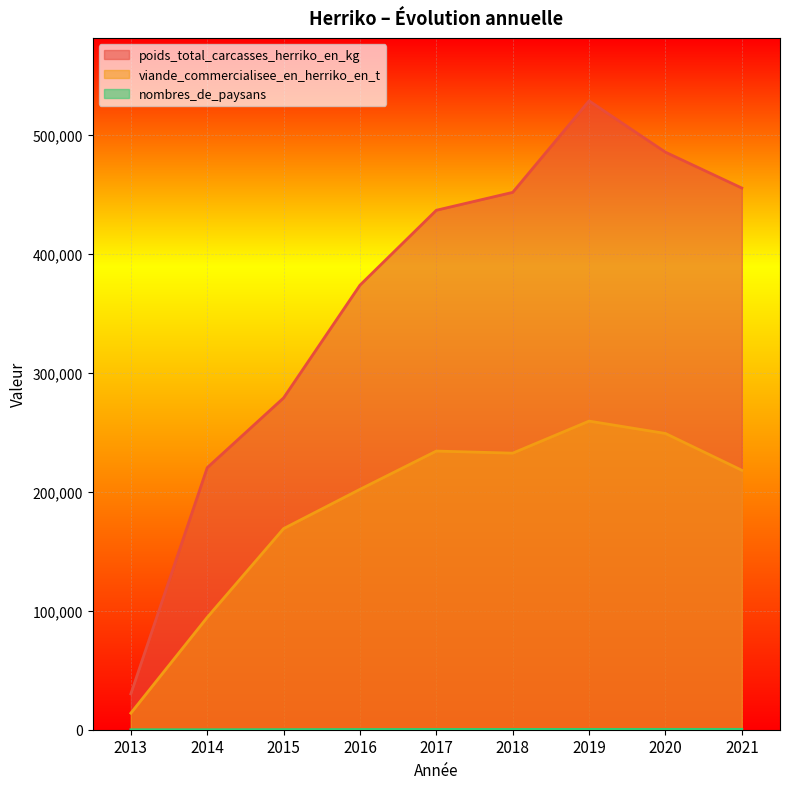

The poids_total_carcasses_herriko_en_kg series shows 436717 at 2017. True or false?

True